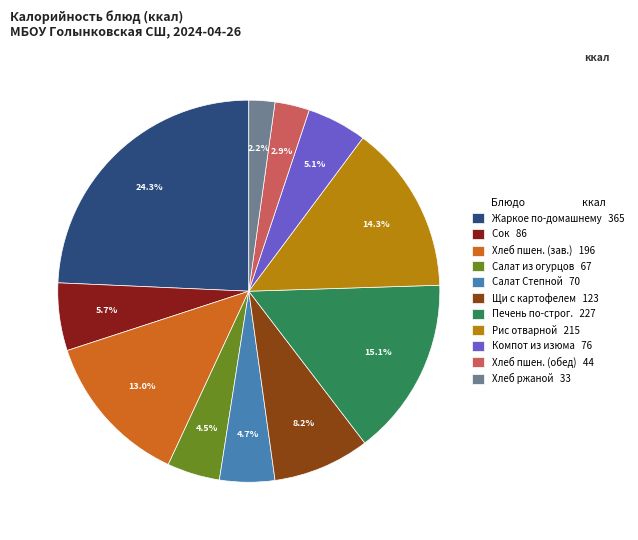

Is there any slice that represents more than half of the pie?

No